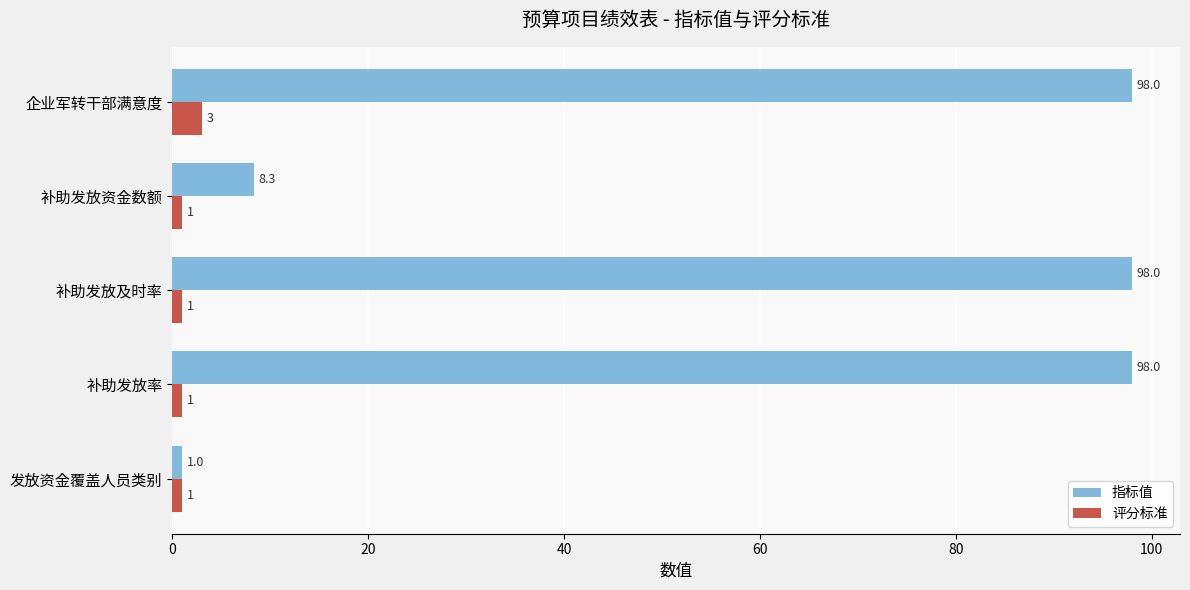

Is it true that 指标值 equals 98.0 at 补助发放及时率?

True